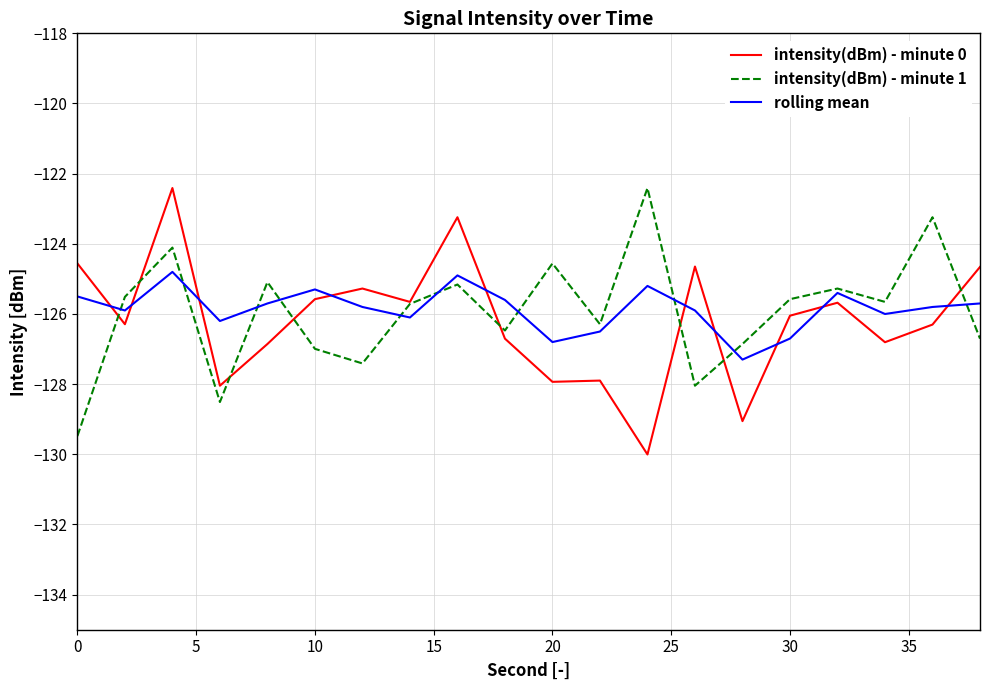

True or false: rolling mean and intensity(dBm) - minute 0 intersect in this chart.

True